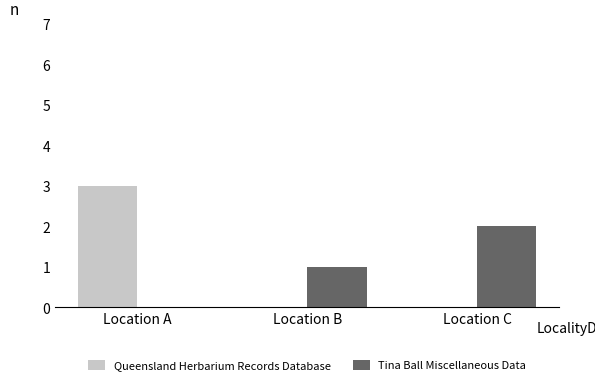

How many categories are shown in the chart?

3